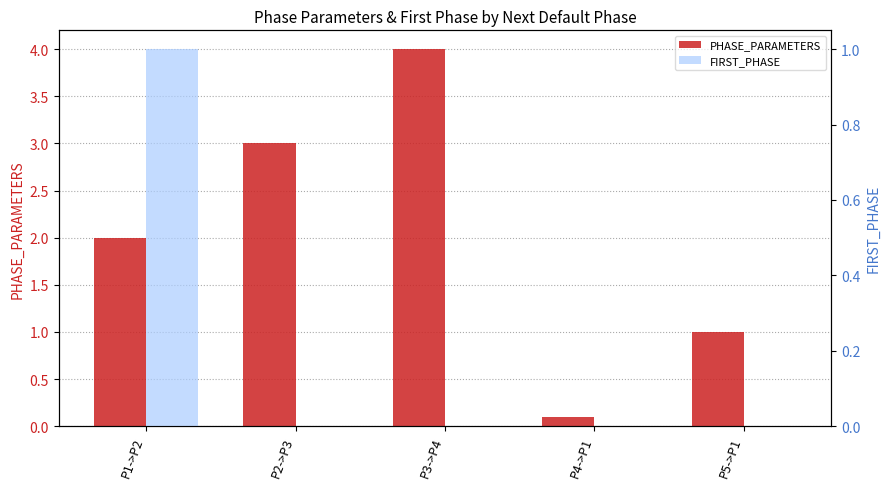

Reading left to right, what are all the values shown in this chart?

PHASE_PARAMETERS: P1->P2=2.0	P2->P3=3.0	P3->P4=4.0	P4->P1=0.1	P5->P1=1.0
FIRST_PHASE: P1->P2=1.0	P2->P3=0.0	P3->P4=0.0	P4->P1=0.0	P5->P1=0.0